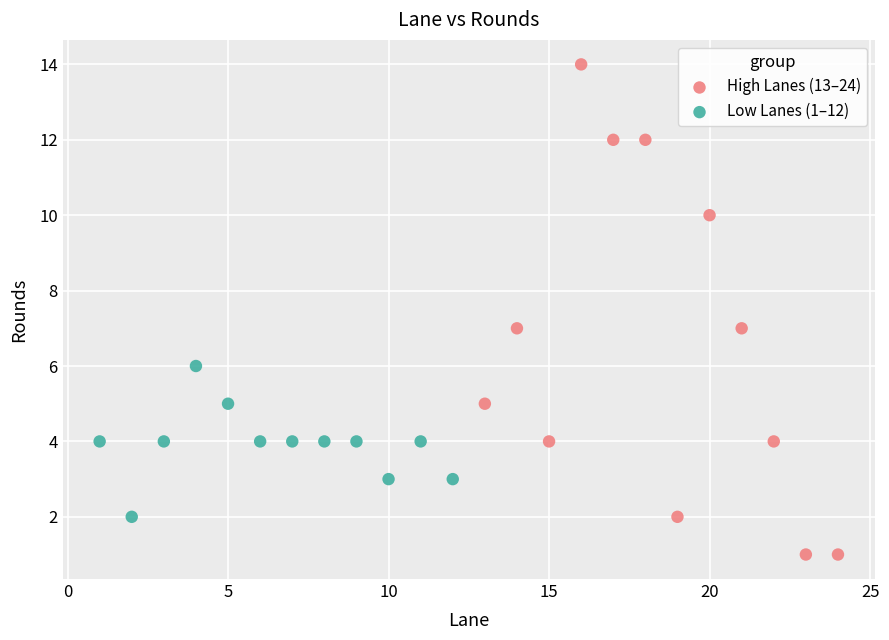

Which series has the largest Y range (max minus min)?

High Lanes (13–24)